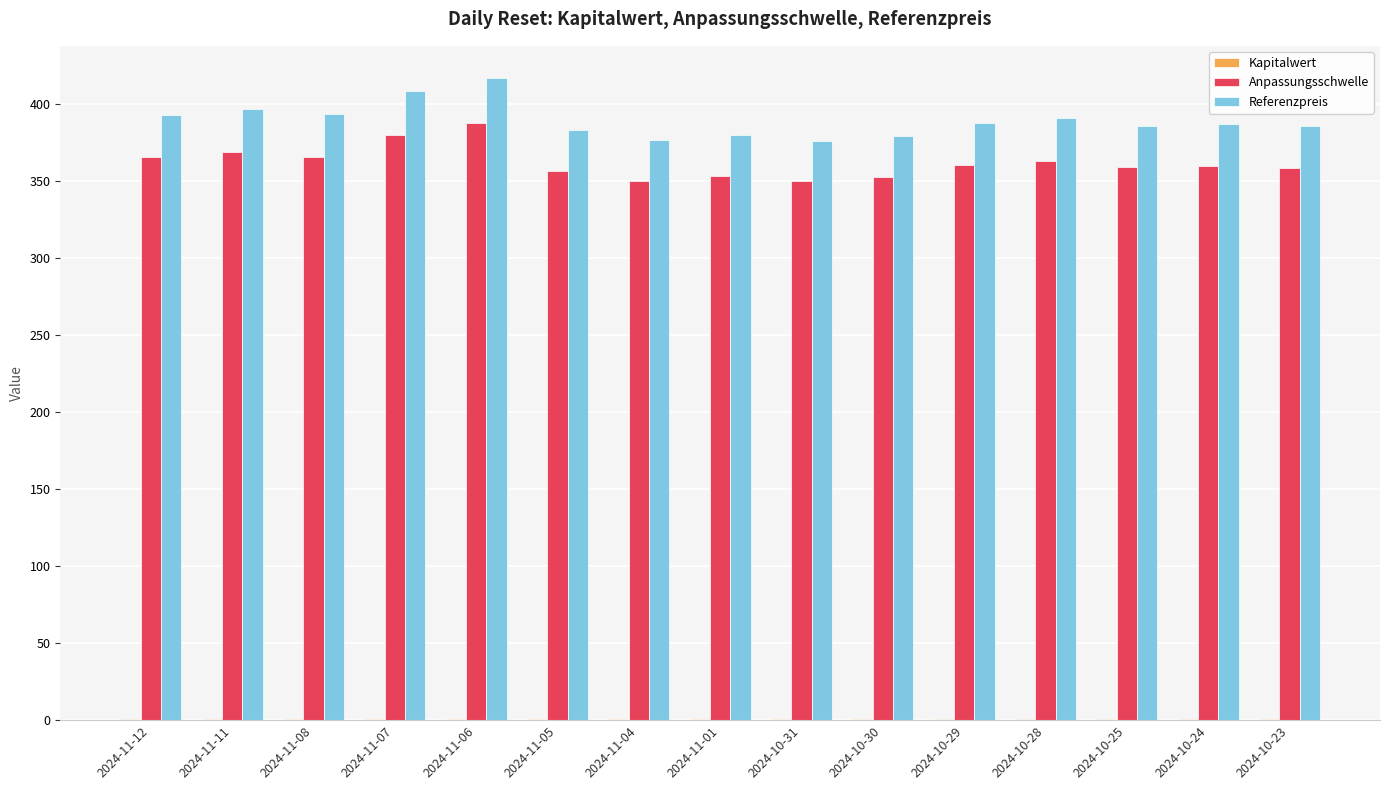

What is the greatest value displayed?

416.9